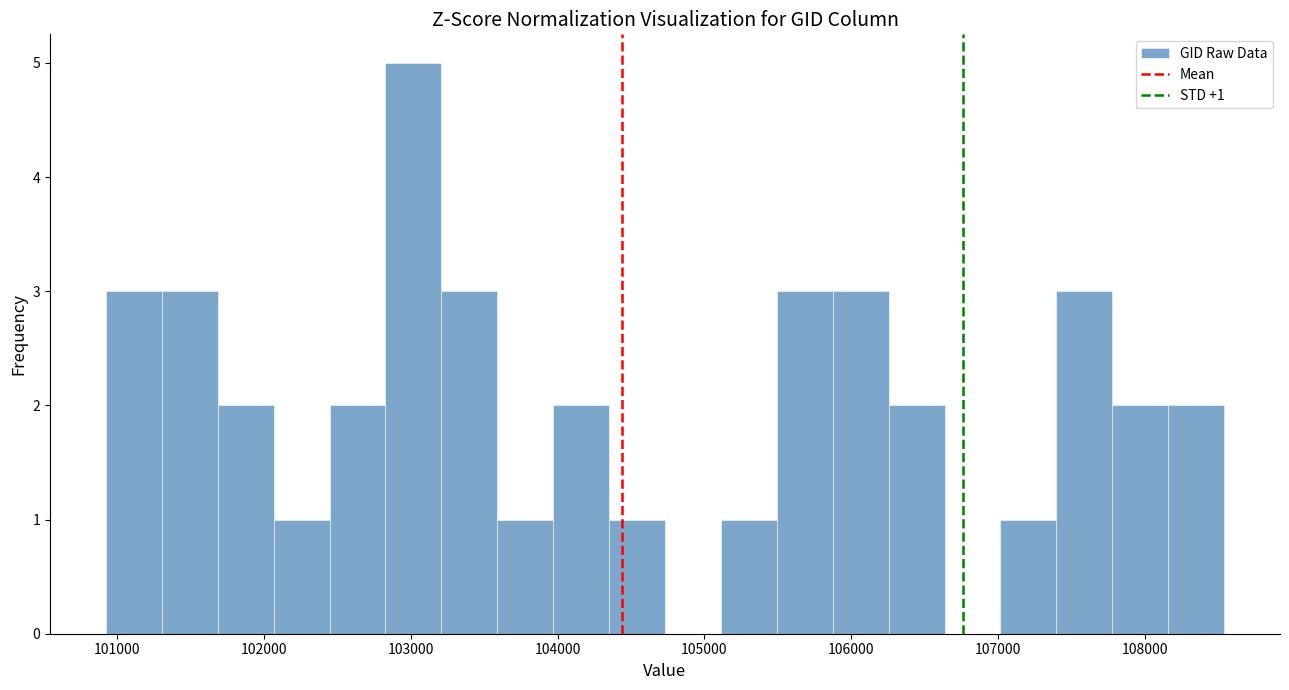

Around what value on the x-axis is the tallest bar? Give the approximate position of its centre, as read against the axis.

103000